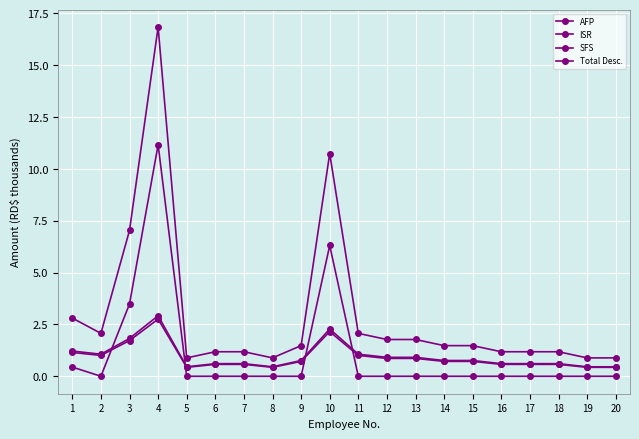

At how many categories does at least one series exceed 7?

3